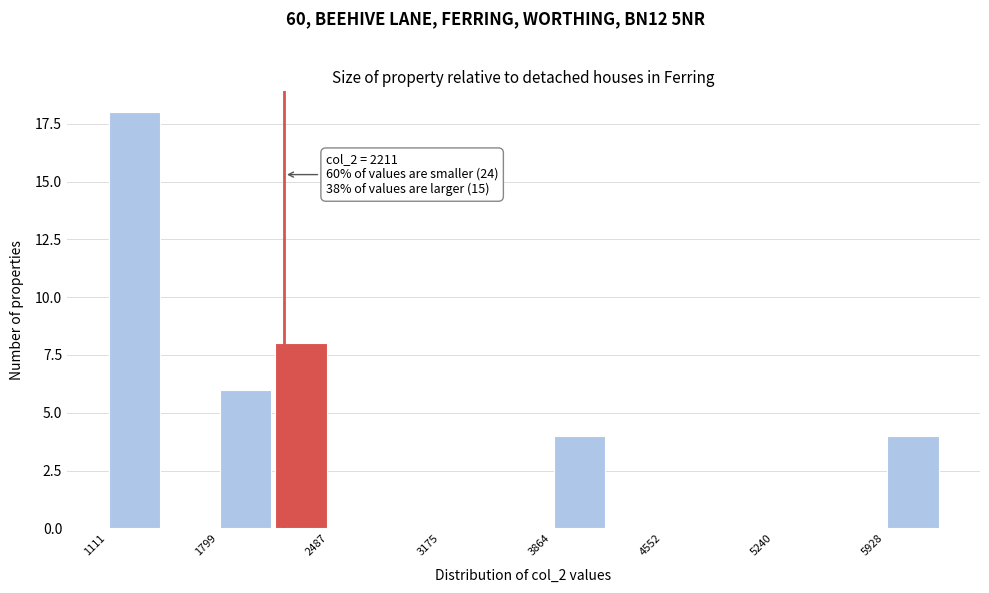

Around what value on the x-axis is the tallest bar? Give the approximate position of its centre, as read against the axis.

1300